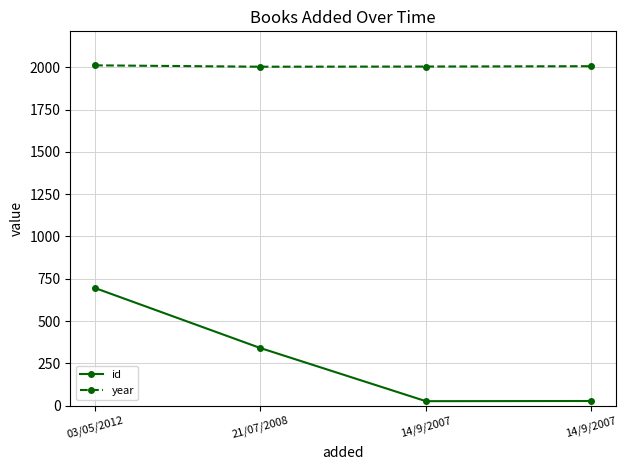

The value of id at 14/9/2007 is 26. True or false?

True